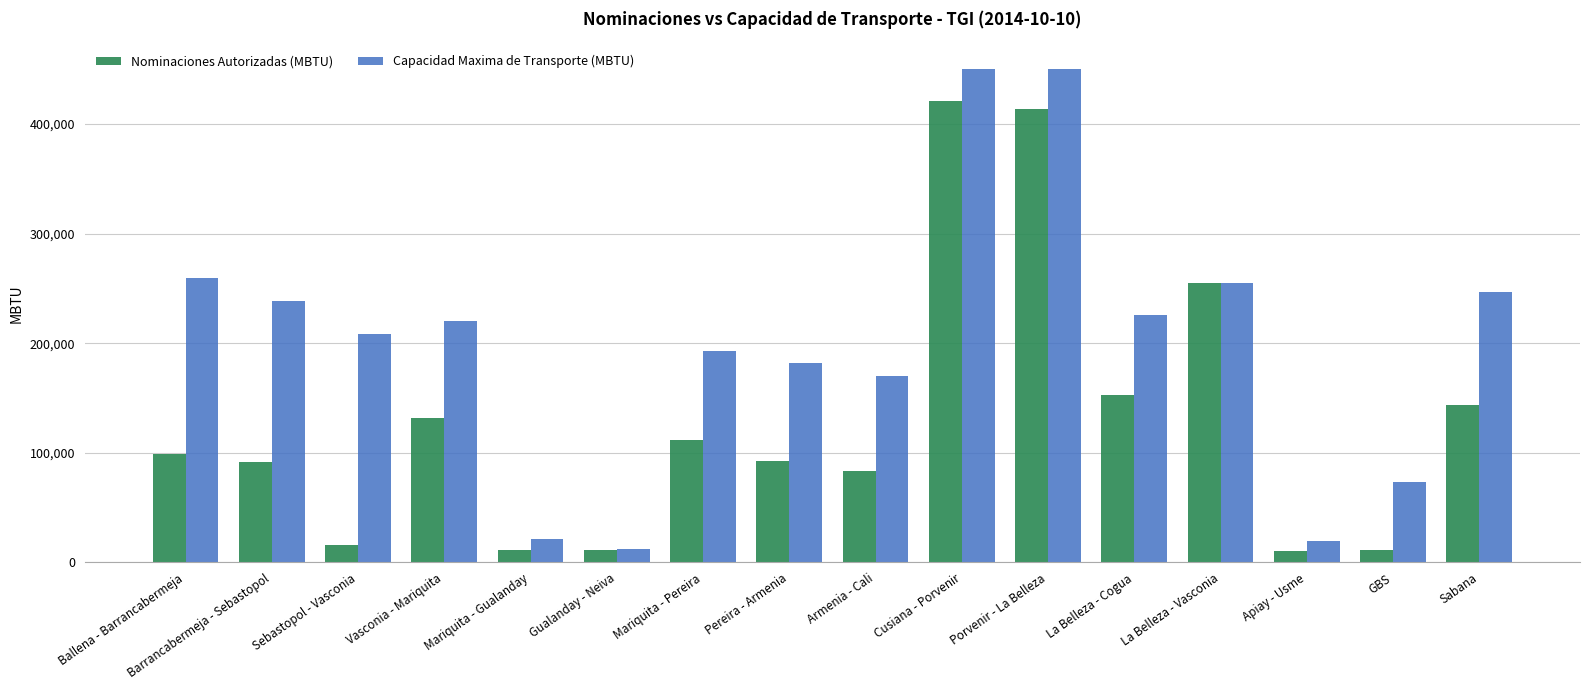

List the series in order of their overall mean, highest first.

Capacidad Maxima de Transporte (MBTU), Nominaciones Autorizadas (MBTU)